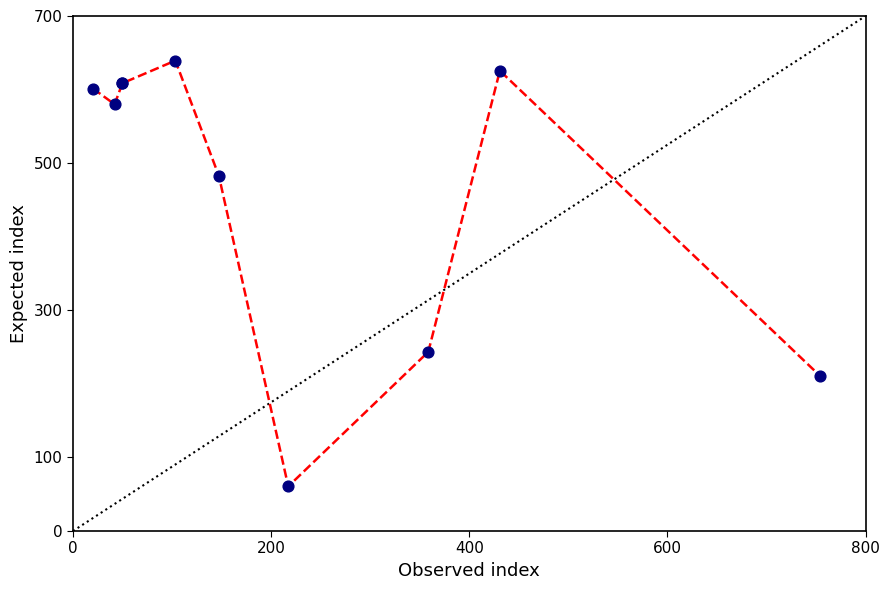

What is the smallest value displayed?

60.7